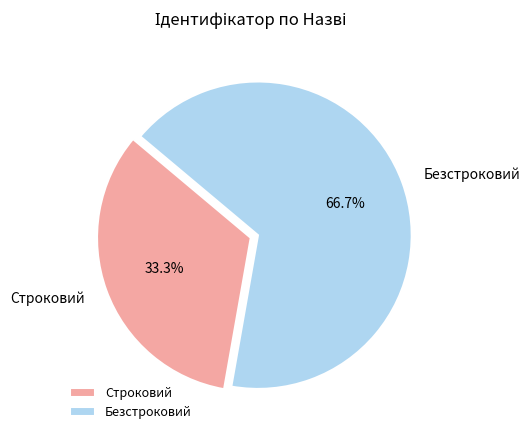

Which category accounts for the majority?

Безстроковий